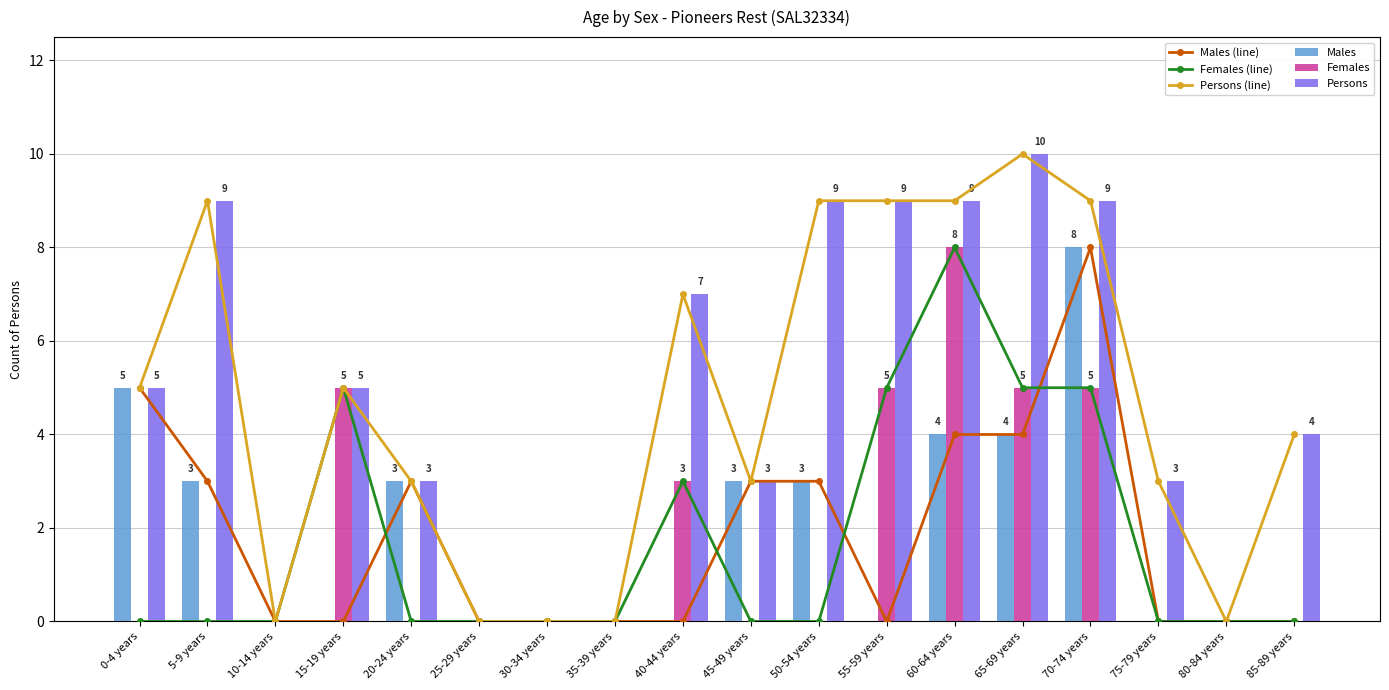

The value of Females at 85-89 years is 4. True or false?

False